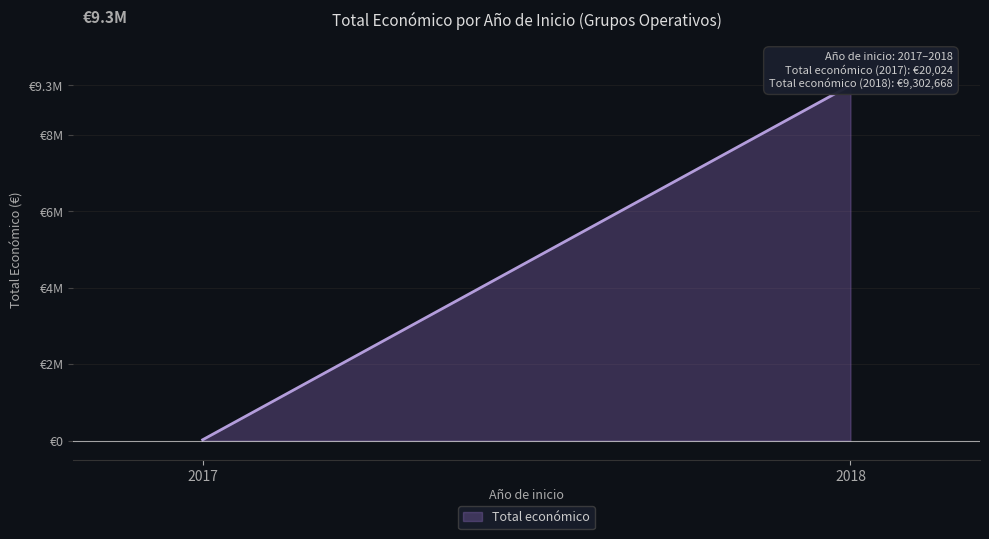

Which has a higher value, 2018 or 2018?

2018